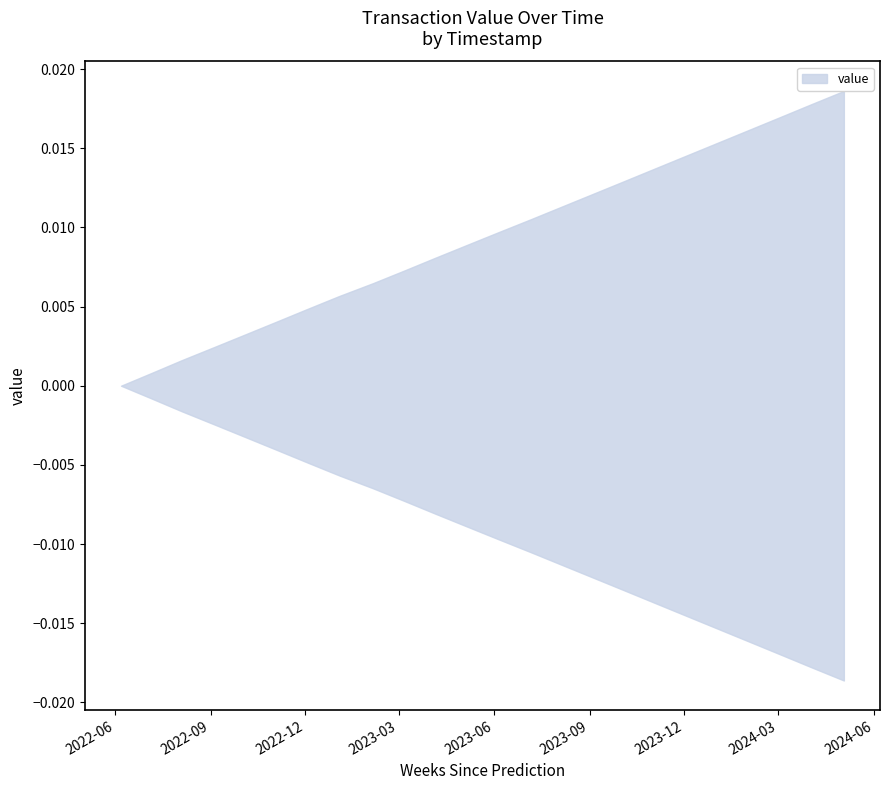

True or false: upper has more than 2 points higher than both neighbors.

False